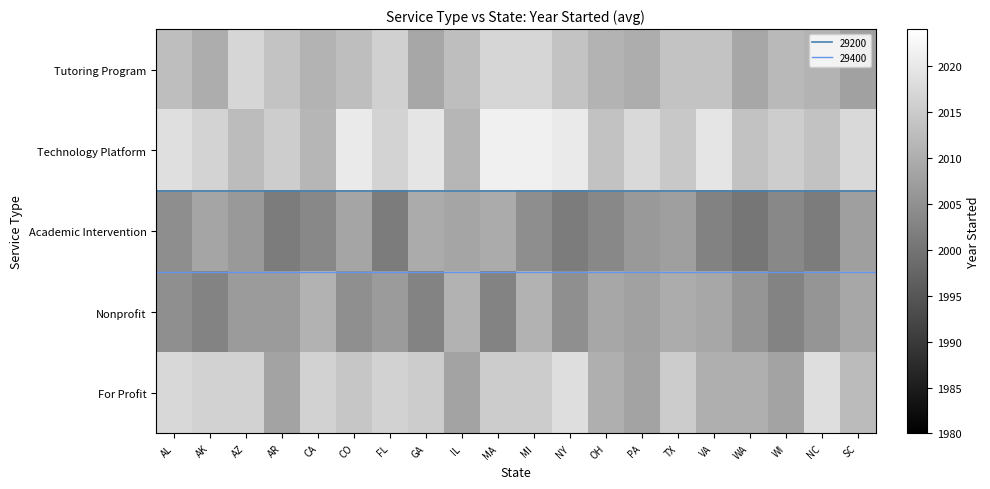

What is the difference between the highest and lowest values at VA?

16.9